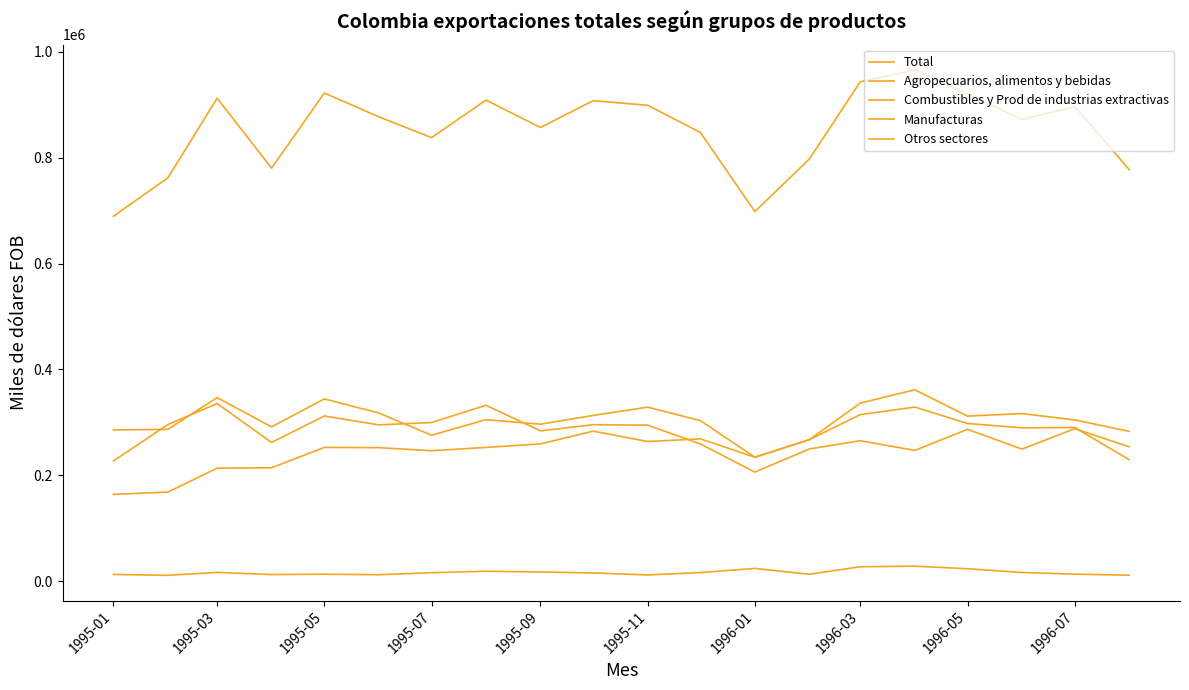

Does the chart display data point markers on the line(s)?

No